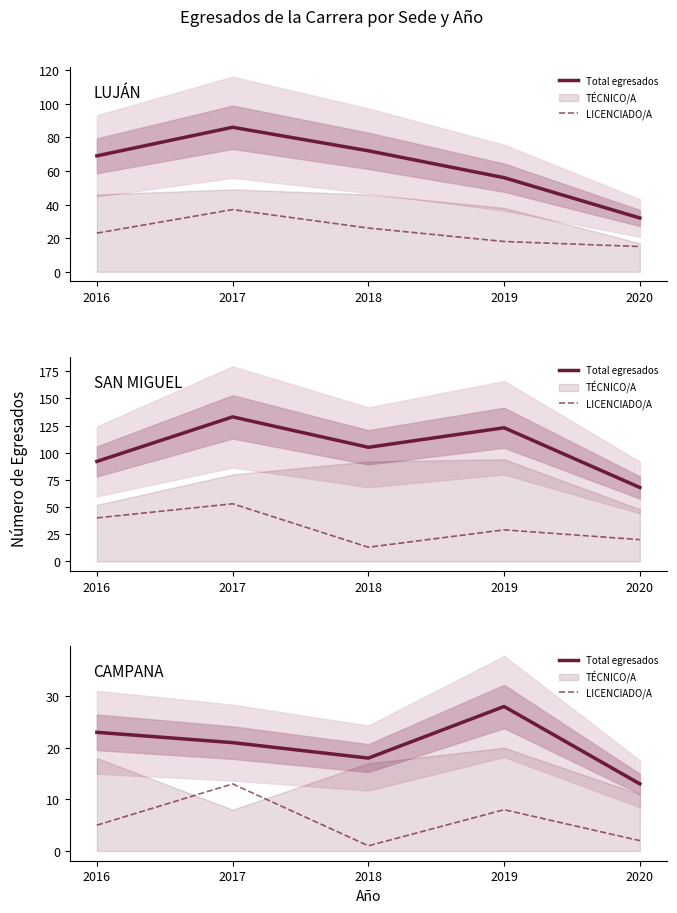

True or false: Total egresados and LICENCIADO/A intersect in this chart.

False